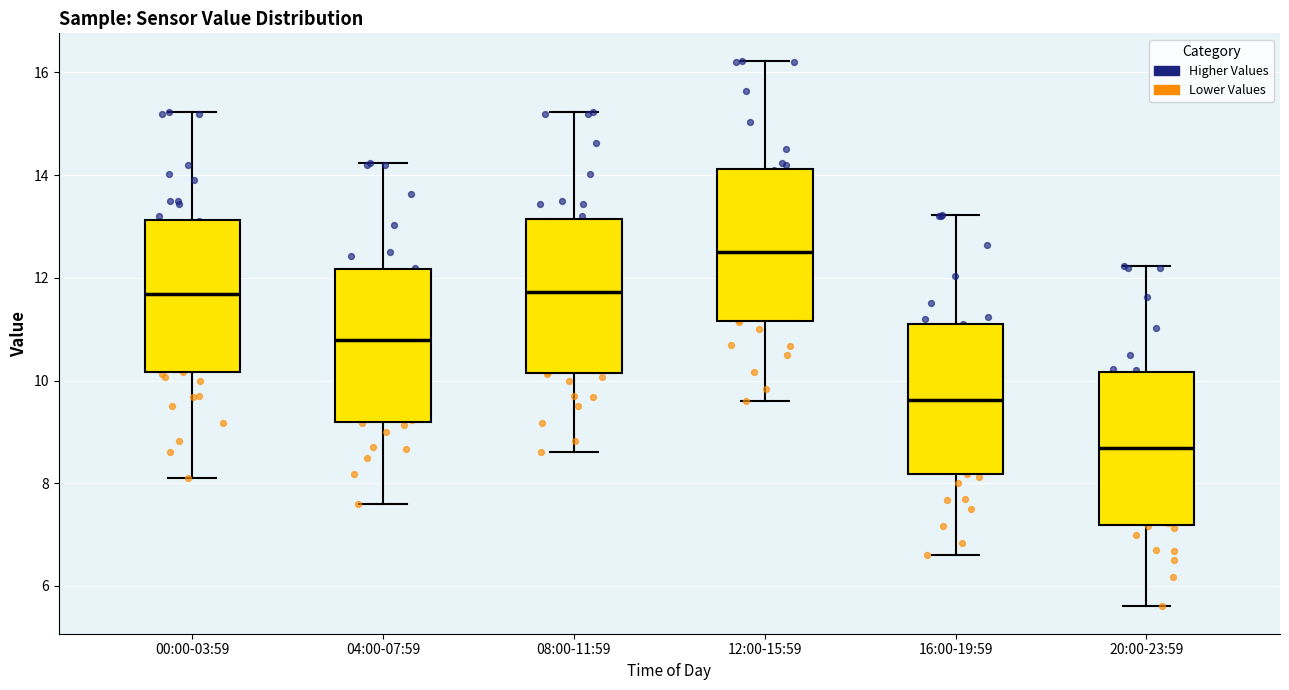

Reading left to right, transcribe this box plot: for each box, give where its median line is, the range the box spans, and where its two whiskers end, as read against the y-axis. The values are not printed on the chart, so give them approximately, as read against the axis.

00:00-03:59: median 11.6, box 10.2 to 13.2, whiskers 8.2 to 15.2
04:00-07:59: median 10.8, box 9.2 to 12.2, whiskers 7.6 to 14.2
08:00-11:59: median 11.8, box 10.2 to 13.2, whiskers 8.6 to 15.2
12:00-15:59: median 12.6, box 11.2 to 14.2, whiskers 9.6 to 16.2
16:00-19:59: median 9.6, box 8.2 to 11.2, whiskers 6.6 to 13.2
20:00-23:59: median 8.6, box 7.2 to 10.2, whiskers 5.6 to 12.2